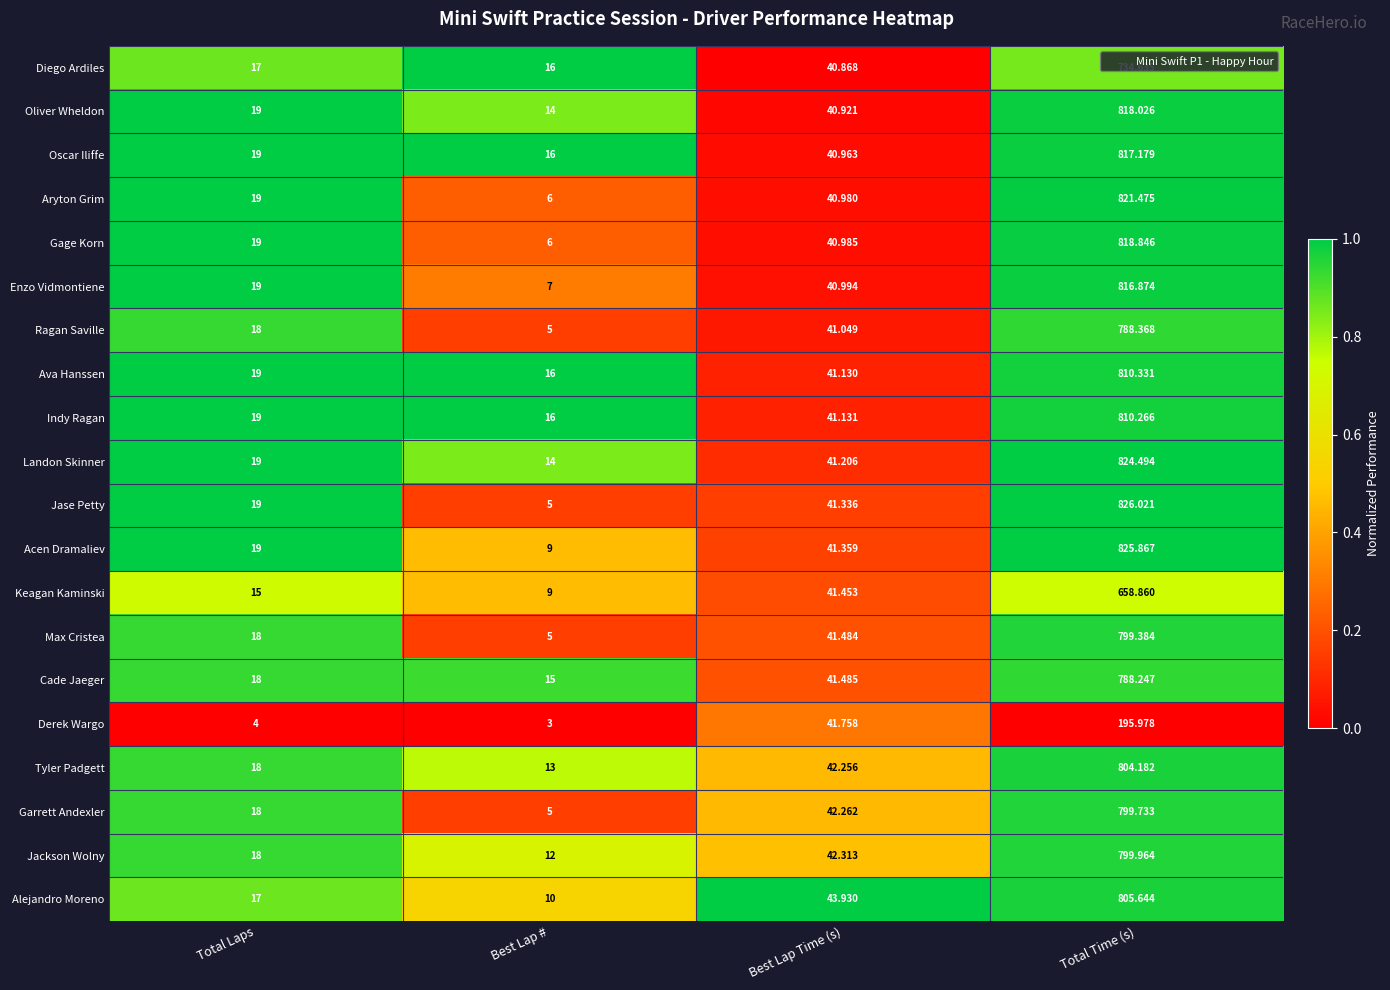

At which label is Cade Jaeger closest to 401?

Best Lap Time (s)